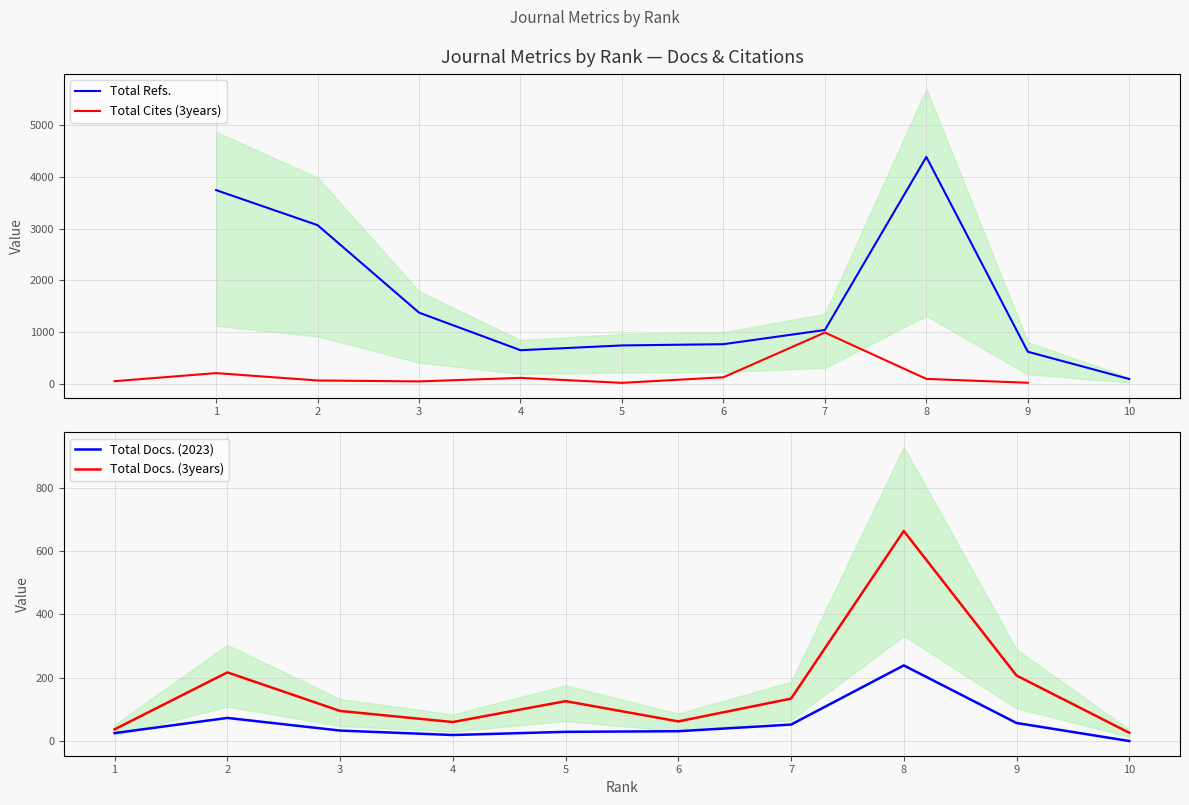

What is the value of the Total Refs. point at the 9th from the left?

623